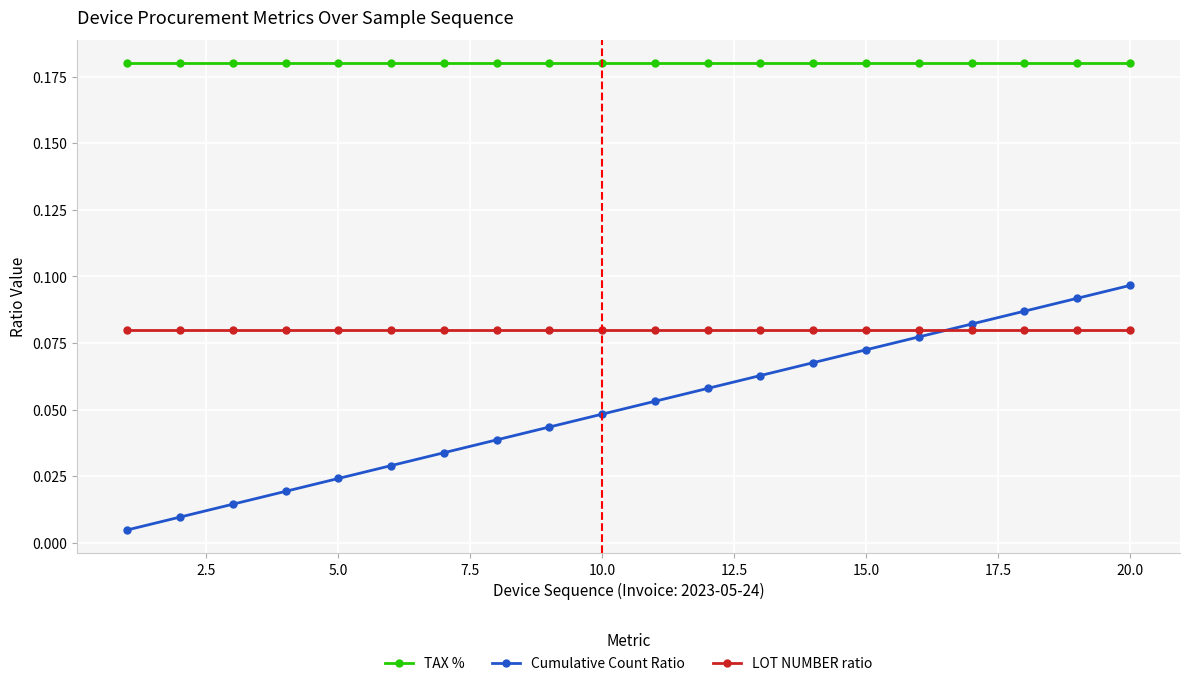

How many lines are shown in the chart?

3